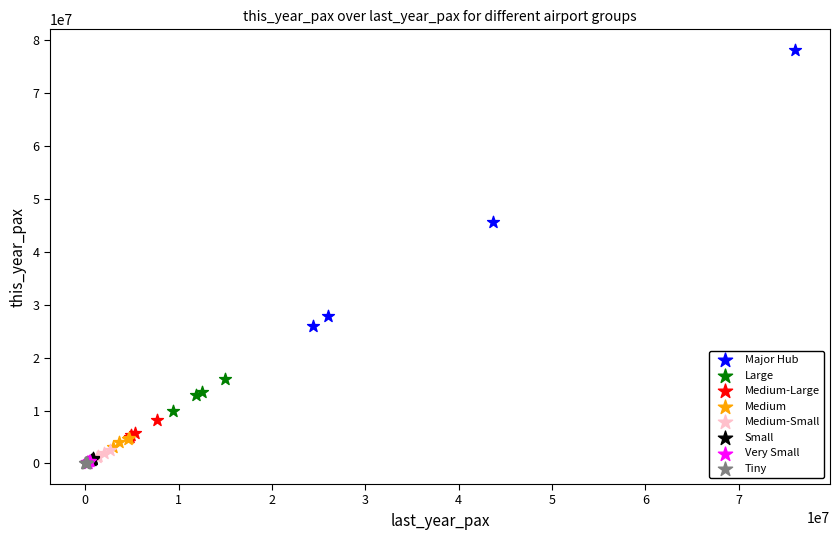

Which series has the widest spread of Y values?

Major Hub